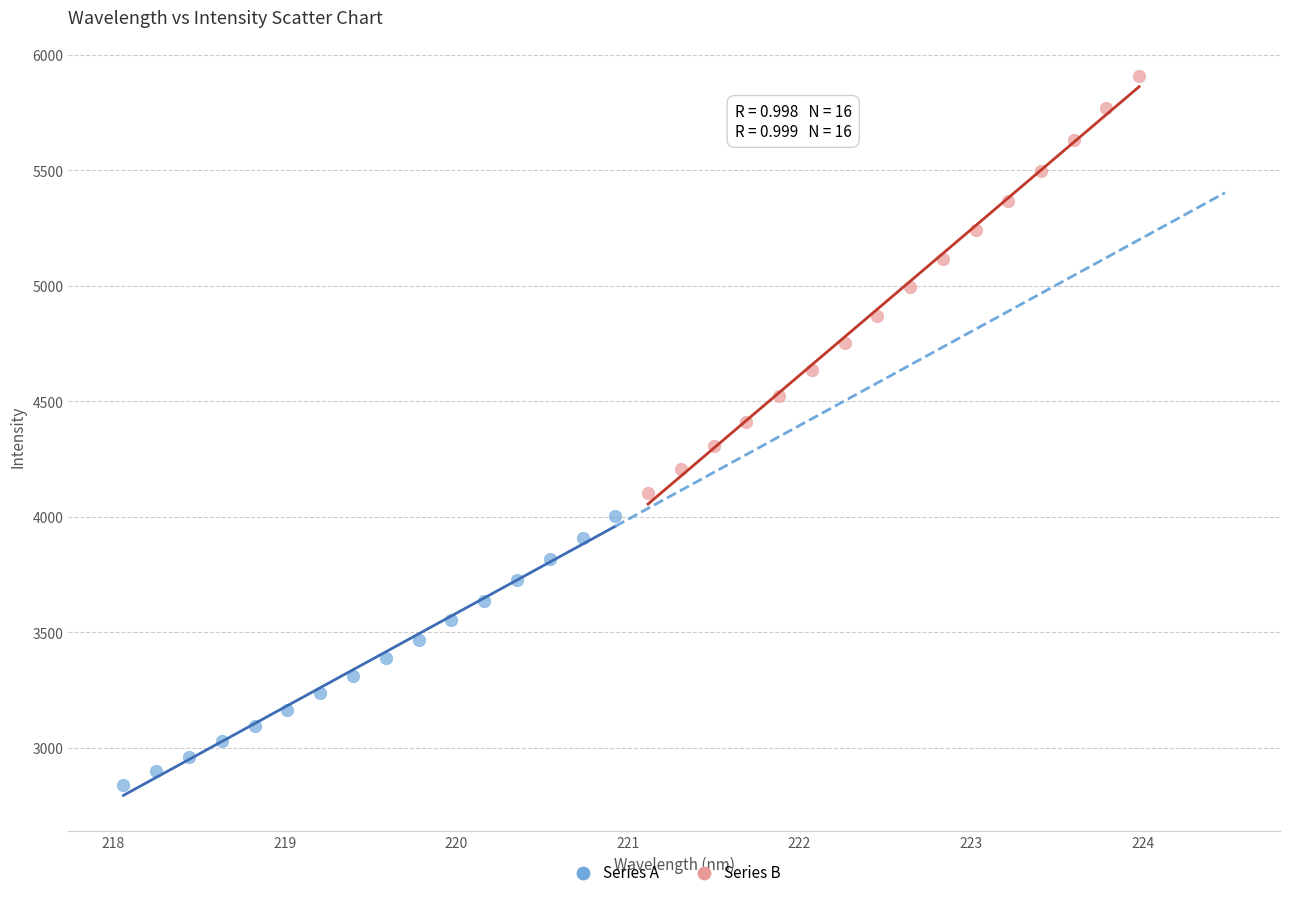

Which series reaches the maximum Y coordinate?

Series B